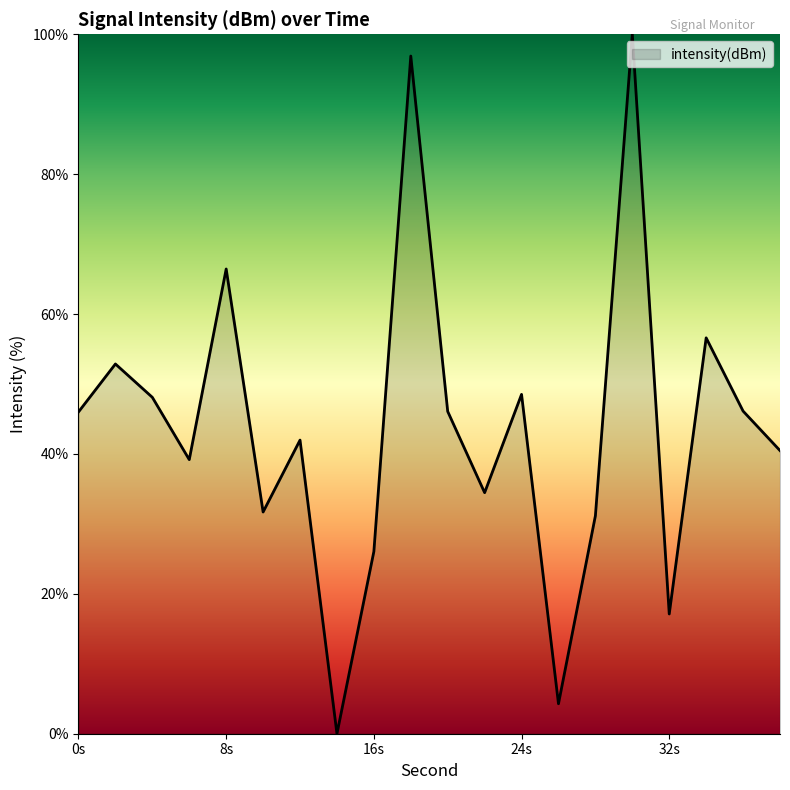

What is the difference between the maximum and minimum values?

100.0